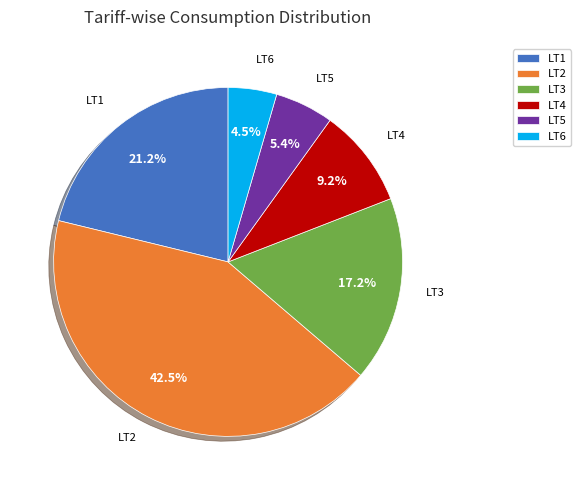

How many segments does this pie chart have?

6